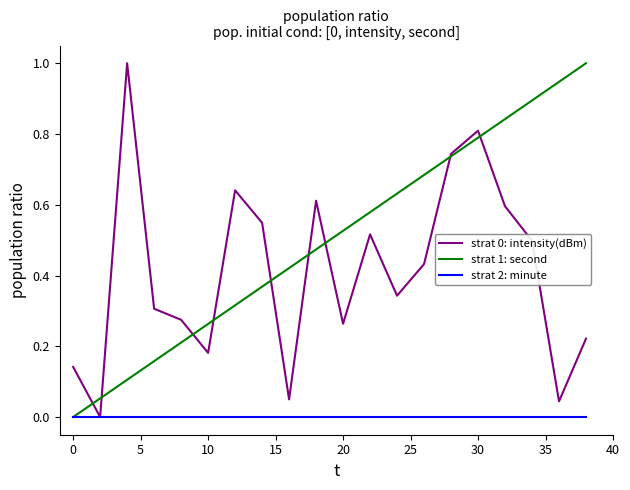

How many intersections are there between strat 1: second and strat 0: intensity(dBm)?

9